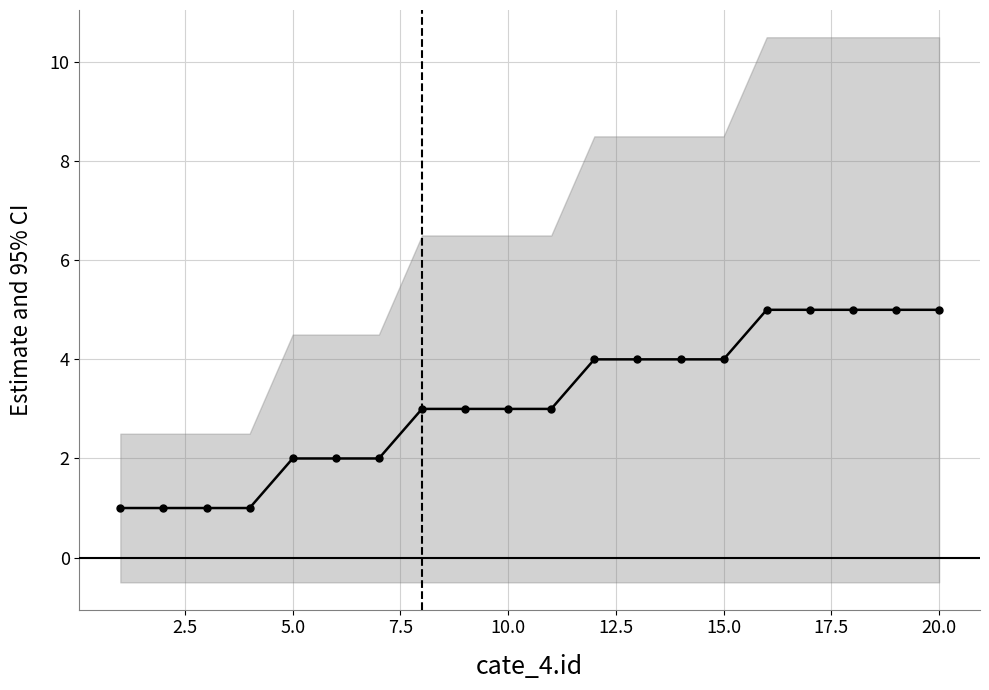

How many values are below 3?

7